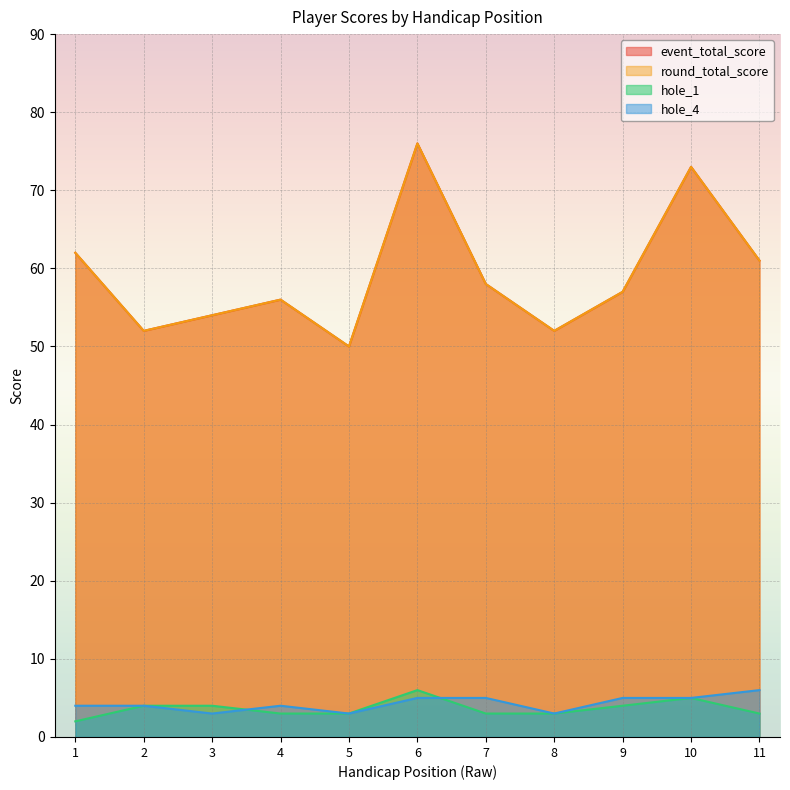

What is the difference between the hole_1 values at 6 and 4?

3